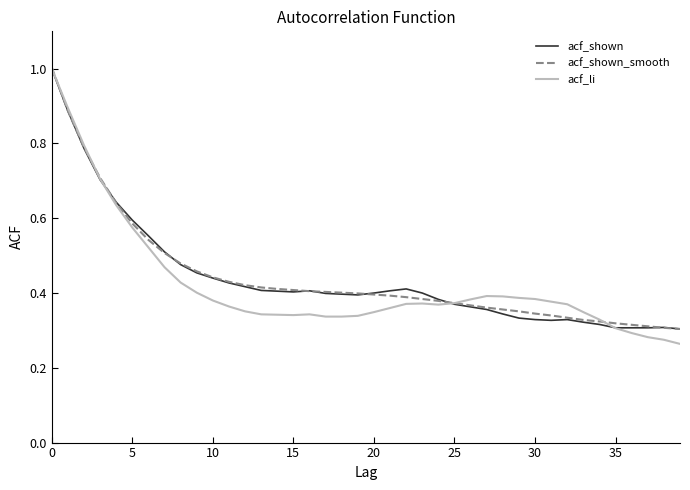

What is the maximum value for acf_li?

1.0